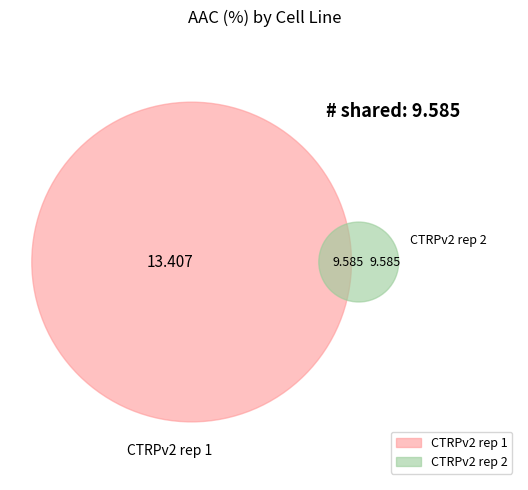

Does CTRPv2 rep 2 account for over 50% of the chart?

No